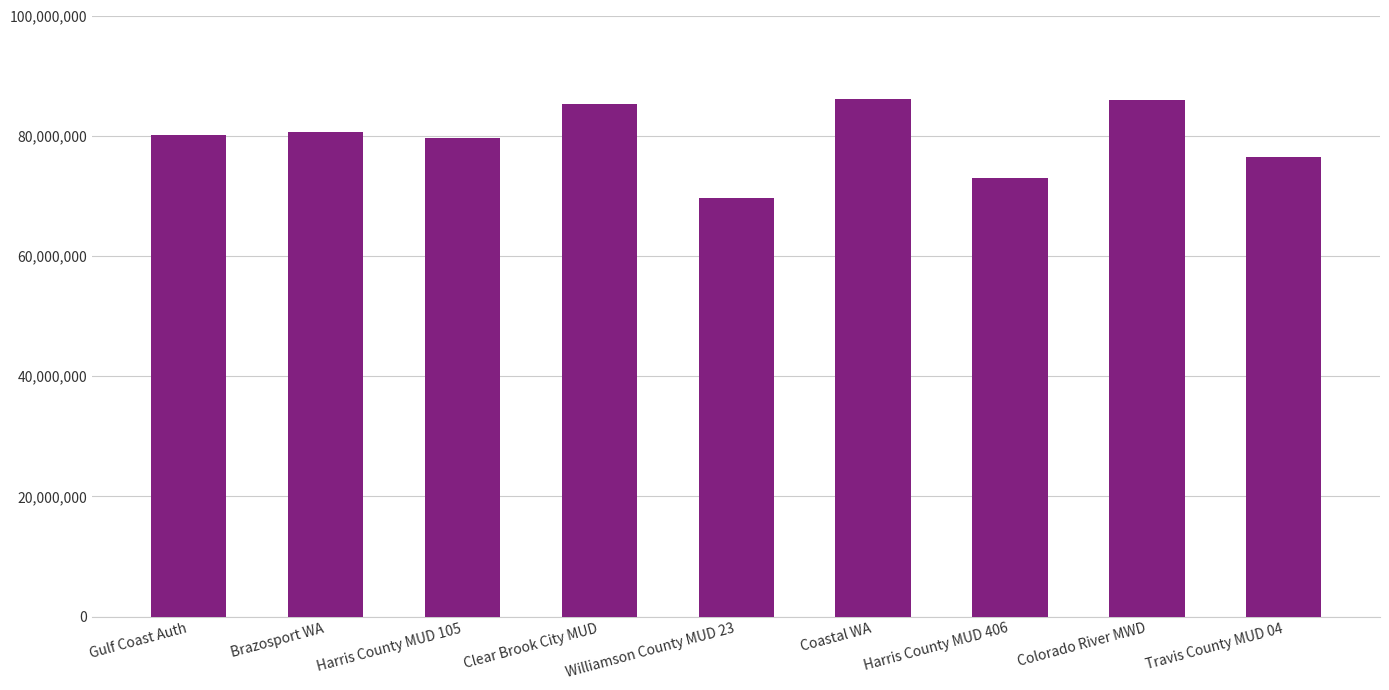

What is the label of the 6th bar from the right?

Clear Brook City MUD